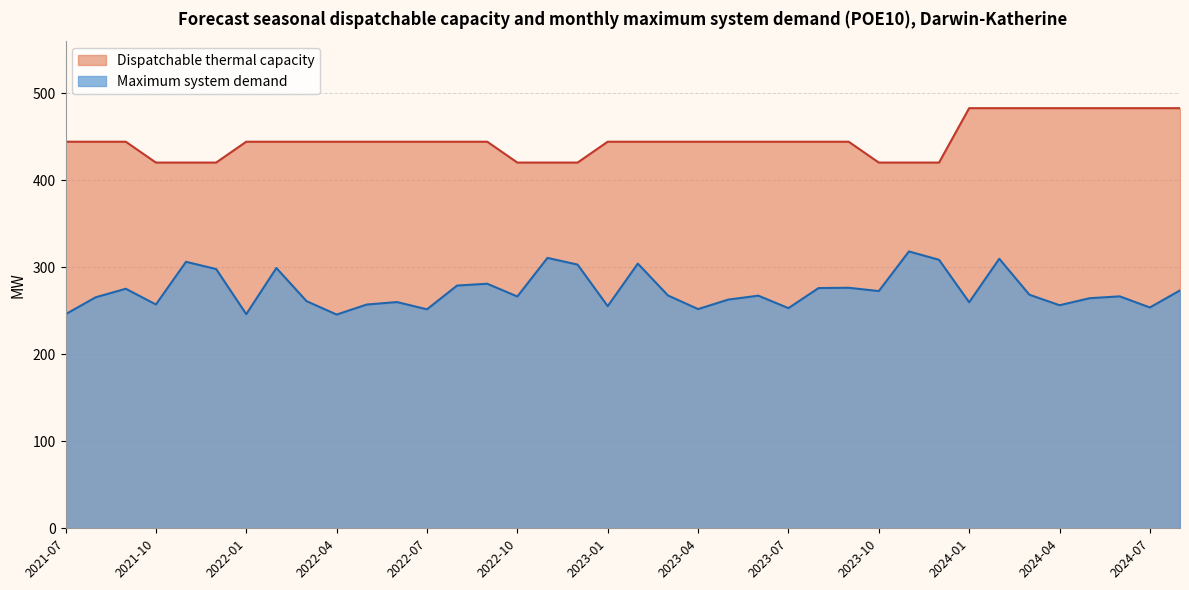

Reading left to right, list all the values displayed in this chart.

Maximum system demand: 2021-07=246.1	2021-08=265.6	2021-09=275.4	2021-10=257.3	2021-11=306.4	2021-12=298.0	2022-01=246.2	2022-02=299.2	2022-03=261.2	2022-04=245.7	2022-05=257.2	2022-06=260.1	2022-07=251.7	2022-08=279.1	2022-09=281.2	2022-10=266.5	2022-11=310.9	2022-12=303.1	2023-01=255.4	2023-02=304.3	2023-03=267.7	2023-04=252.0	2023-05=262.9	2023-06=267.4	2023-07=253.1	2023-08=276.2	2023-09=276.5	2023-10=272.7	2023-11=318.3	2023-12=308.7	2024-01=259.9	2024-02=309.9	2024-03=268.5	2024-04=256.4	2024-05=264.5	2024-06=266.6	2024-07=253.9	2024-08=273.5
Dispatchable thermal capacity: 2021-07=444.4	2021-08=444.4	2021-09=444.4	2021-10=420.5	2021-11=420.5	2021-12=420.5	2022-01=444.4	2022-02=444.4	2022-03=444.4	2022-04=444.4	2022-05=444.4	2022-06=444.4	2022-07=444.4	2022-08=444.4	2022-09=444.4	2022-10=420.5	2022-11=420.5	2022-12=420.5	2023-01=444.4	2023-02=444.4	2023-03=444.4	2023-04=444.4	2023-05=444.4	2023-06=444.4	2023-07=444.4	2023-08=444.4	2023-09=444.4	2023-10=420.5	2023-11=420.5	2023-12=420.5	2024-01=483.0	2024-02=483.0	2024-03=483.0	2024-04=483.0	2024-05=483.0	2024-06=483.0	2024-07=483.0	2024-08=483.0